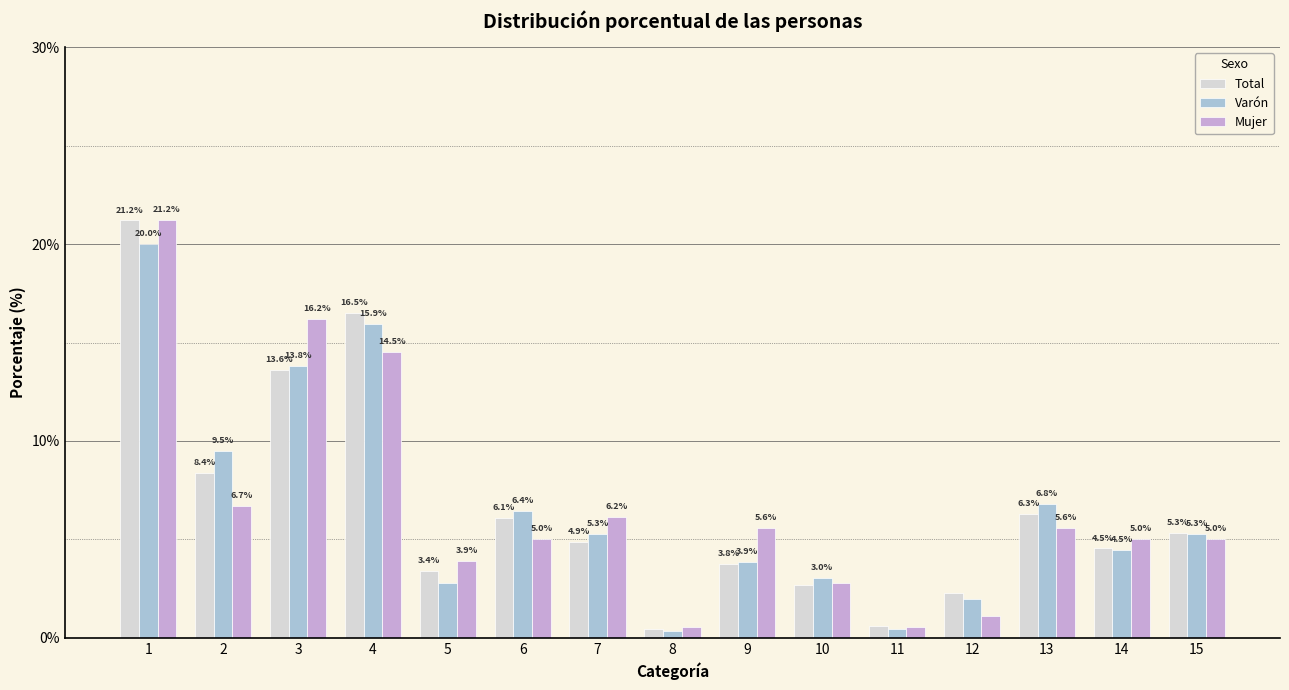

The value of Mujer at 3 is 23.0. True or false?

False